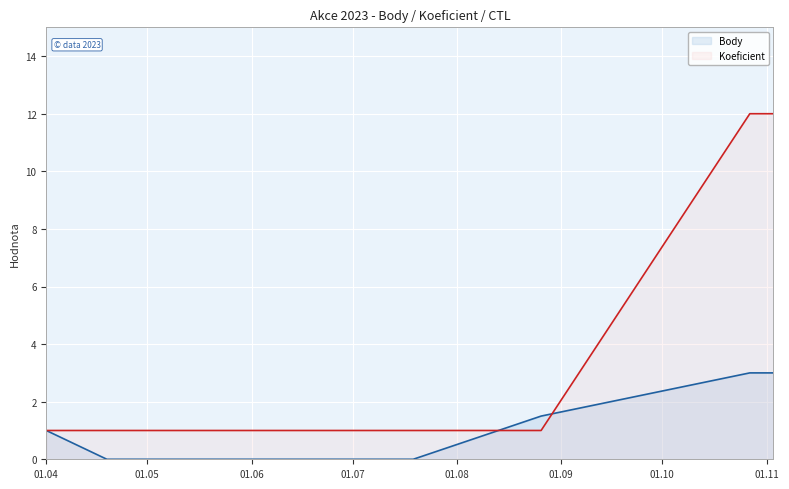

How many lines are shown in the chart?

2